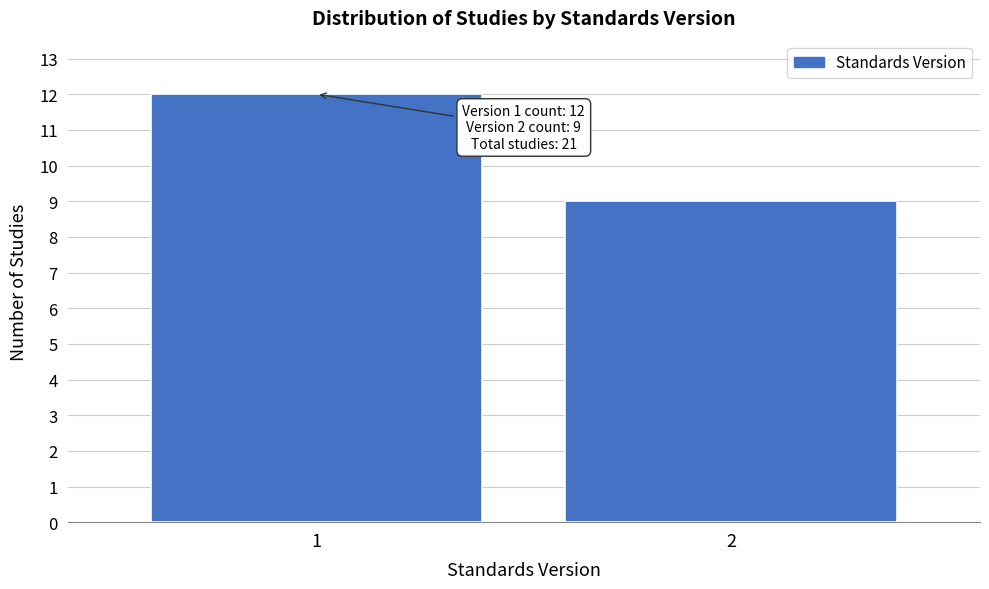

Reading left to right, extract all data points from this chart.

12	9